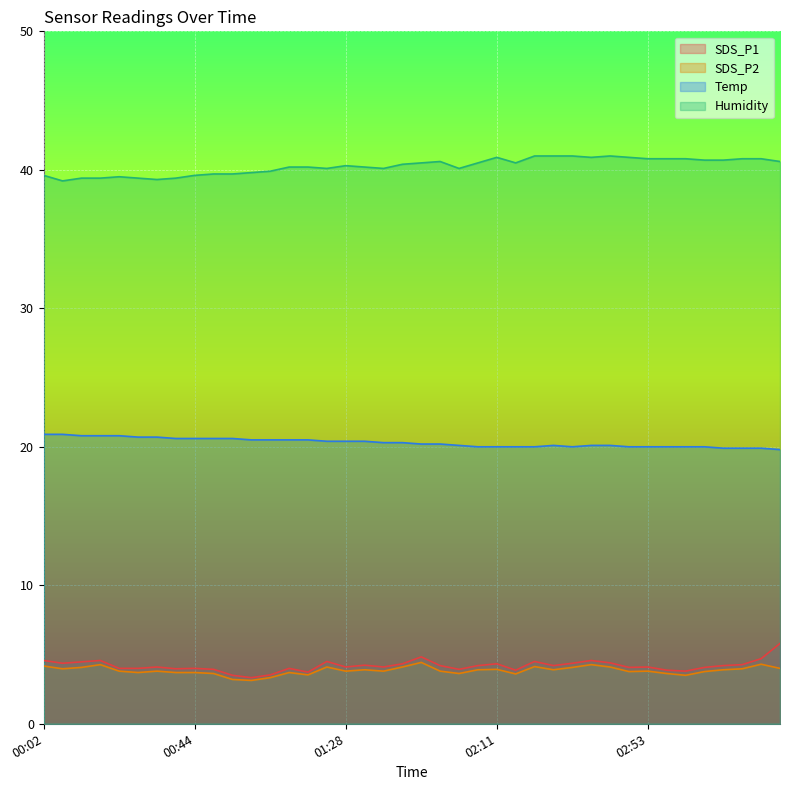

What is the total value across all series at 01:28?

68.6